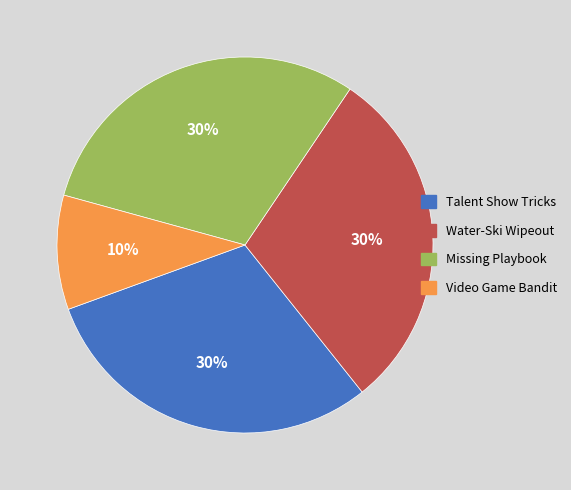

How many slices are in this pie chart?

4